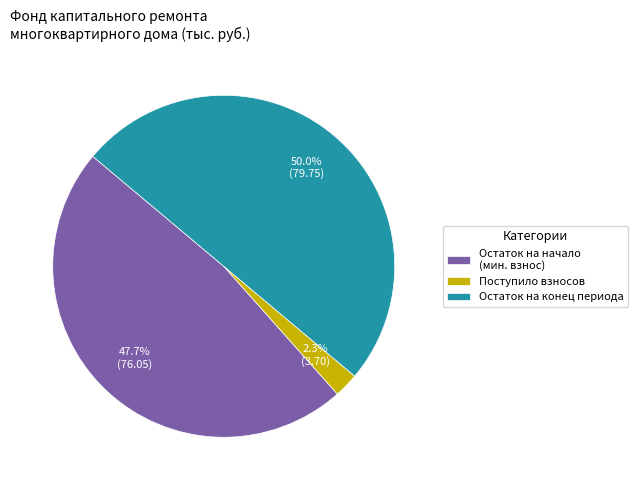

How many segments does this pie chart have?

3